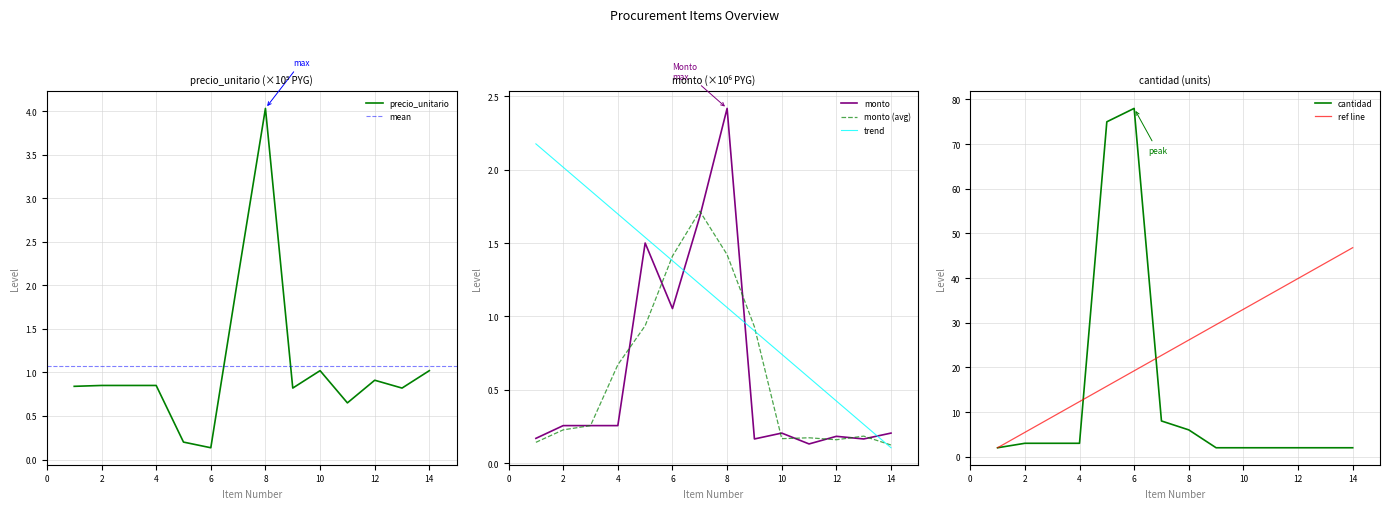

True or false: precio_unitario has a value of 1.0 at 10.

True